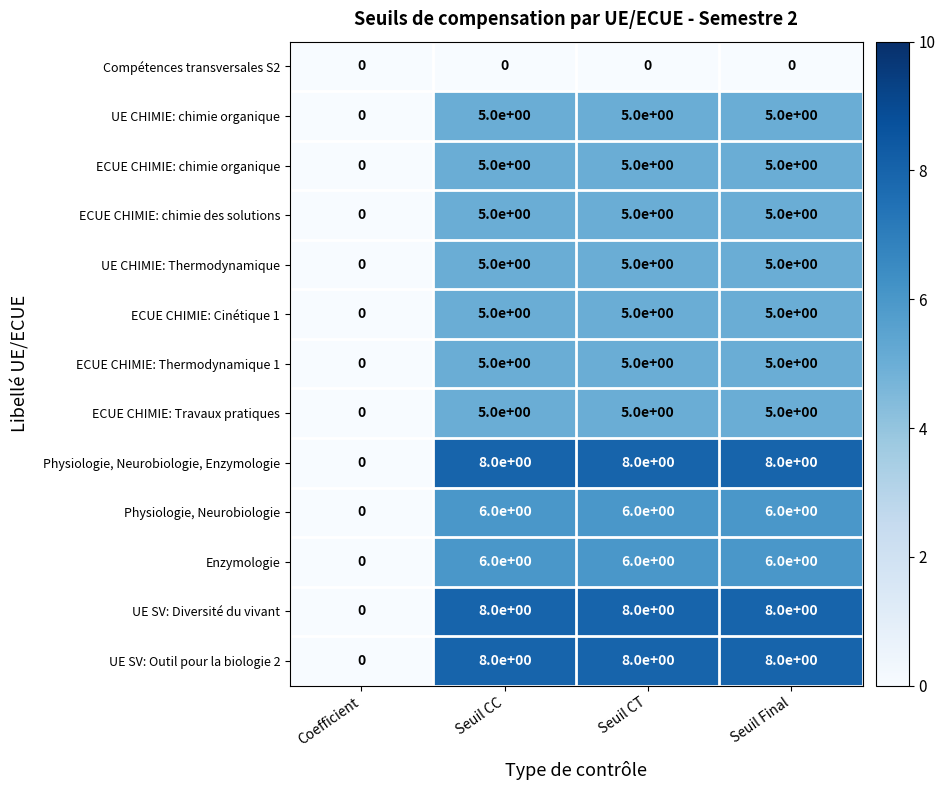

What is the spread (max minus min) of values at Seuil CT?

8